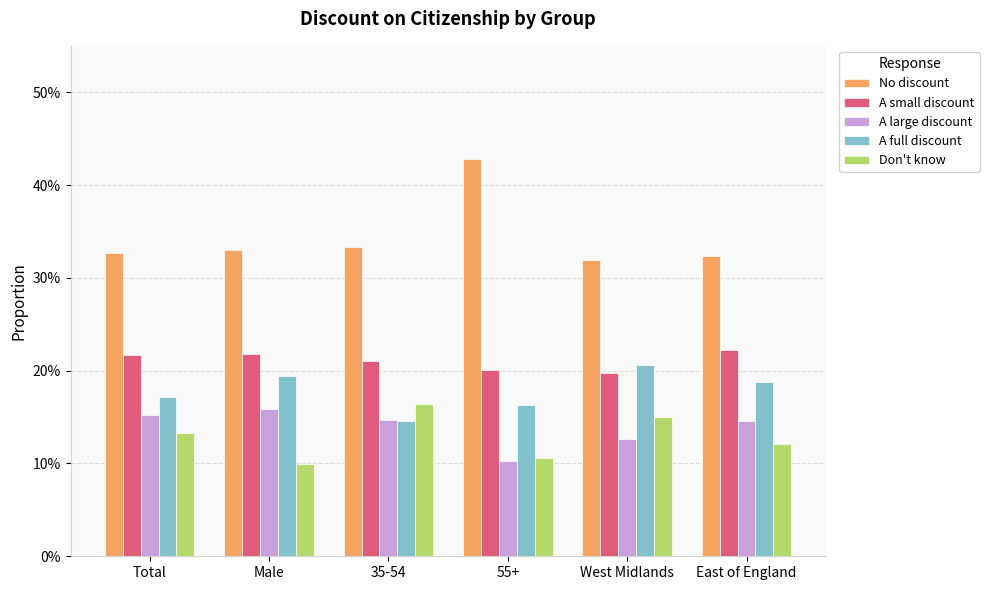

Which category has the lowest value in the A small discount series?

West Midlands